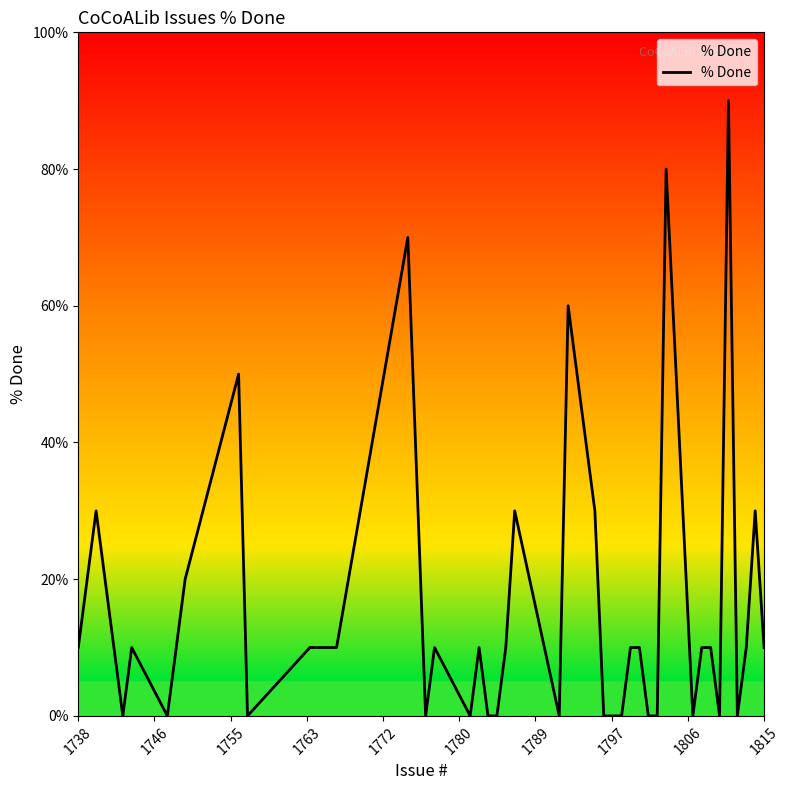

How many categories are shown in the chart?

40